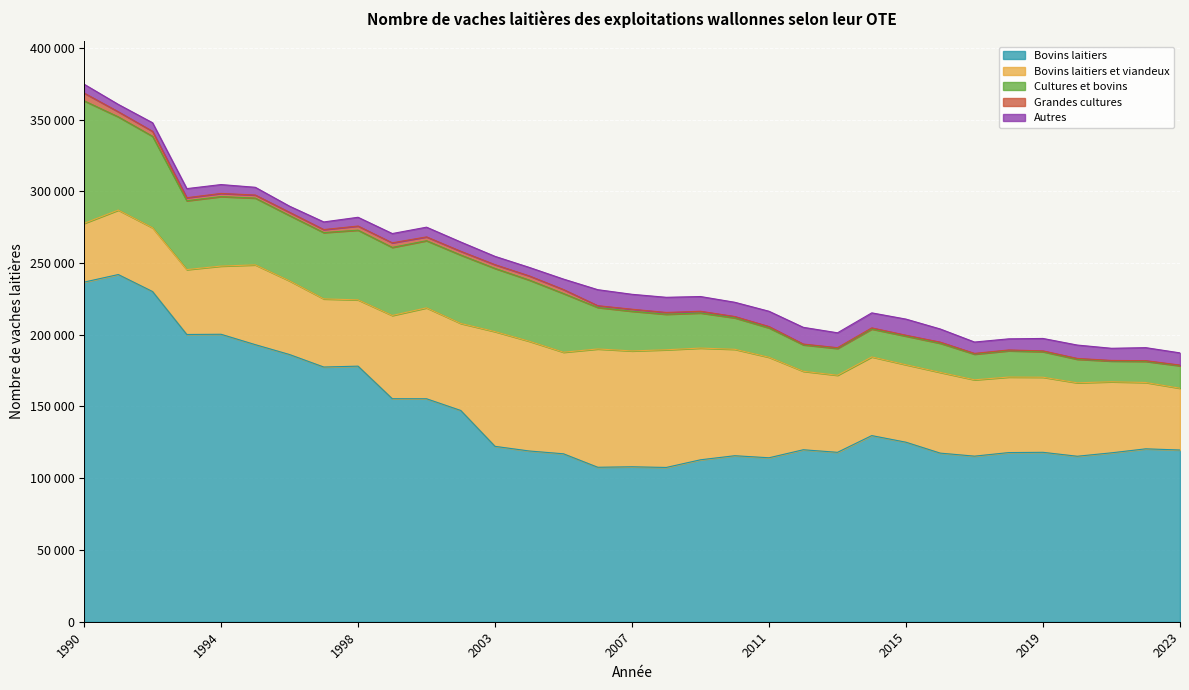

The value of Grandes cultures at 2018 is 590. True or false?

True